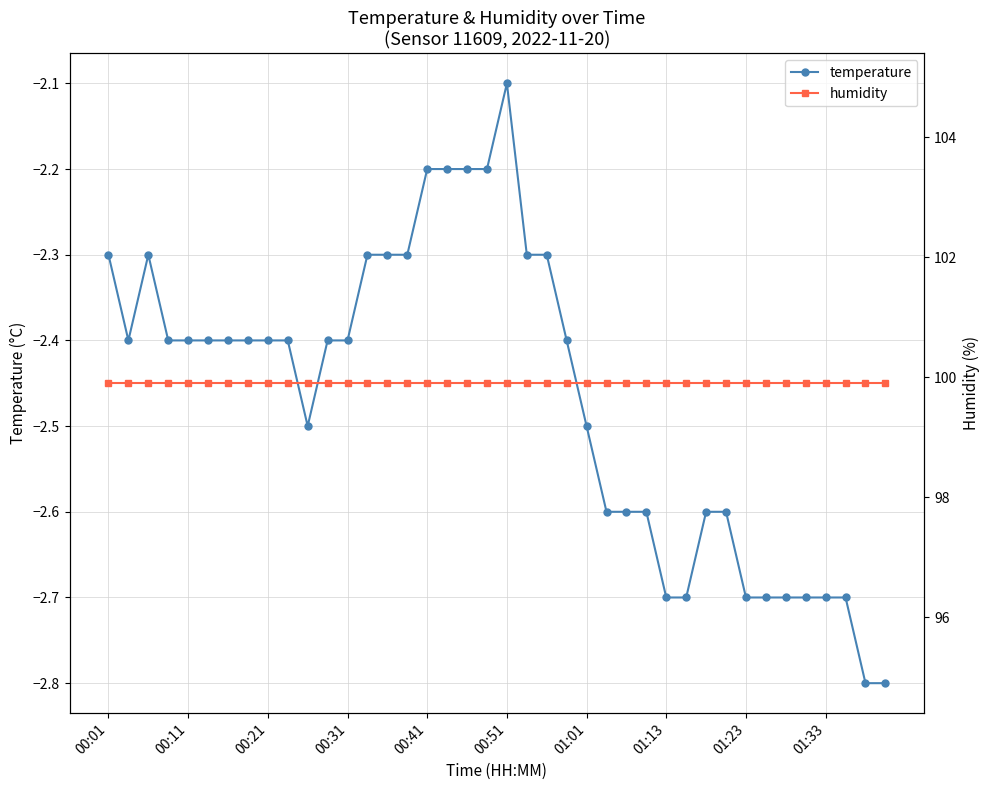

True or false: humidity and temperature intersect in this chart.

False